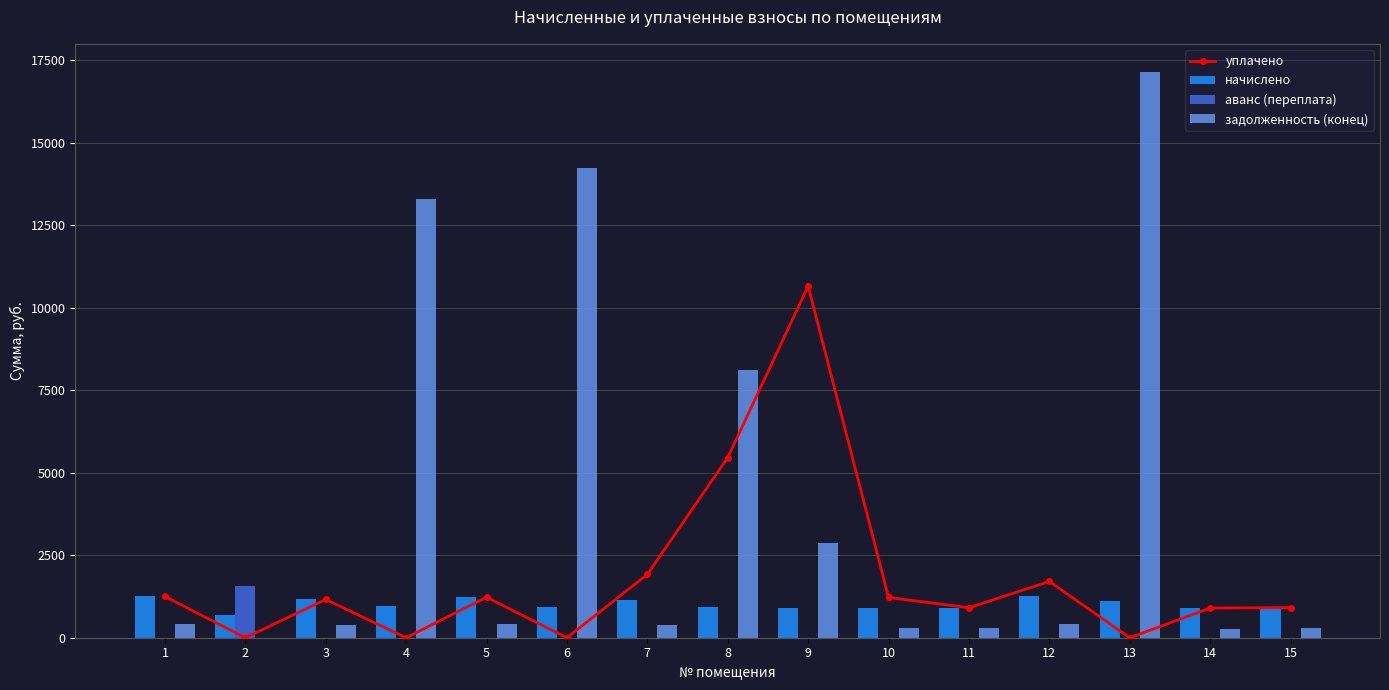

Reading left to right, list all the values displayed in this chart.

уплачено: 1=1250.6	2=0.0	3=1159.9	4=0.0	5=1226.9	6=0.0	7=1918.8	8=5461.6	9=10660.0	10=1221.1	11=909.4	12=1705.0	13=0.0	14=900.0	15=911.5
начислено: 1=1250.6	2=684.7	3=1159.9	4=959.0	5=1226.9	6=935.3	7=1151.3	8=922.3	9=911.5	10=915.8	11=909.4	12=1278.7	13=1125.4	14=911.5	15=911.5
аванс (переплата): 1=0.0	2=1570.2	3=0.0	4=0.0	5=0.0	6=0.0	7=0.0	8=0.0	9=0.0	10=0.0	11=0.0	12=0.0	13=0.0	14=0.0	15=0.0
задолженность (конец): 1=416.9	2=0.0	3=386.6	4=13289.6	5=409.0	6=14250.5	7=383.8	8=8129.3	9=2868.7	10=305.3	11=303.1	12=426.2	13=17146.6	14=273.8	15=303.8